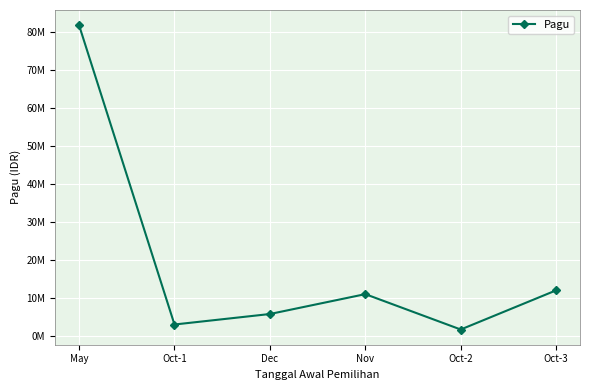

What is the difference between the values at Oct-3 and Oct-2?

10300000